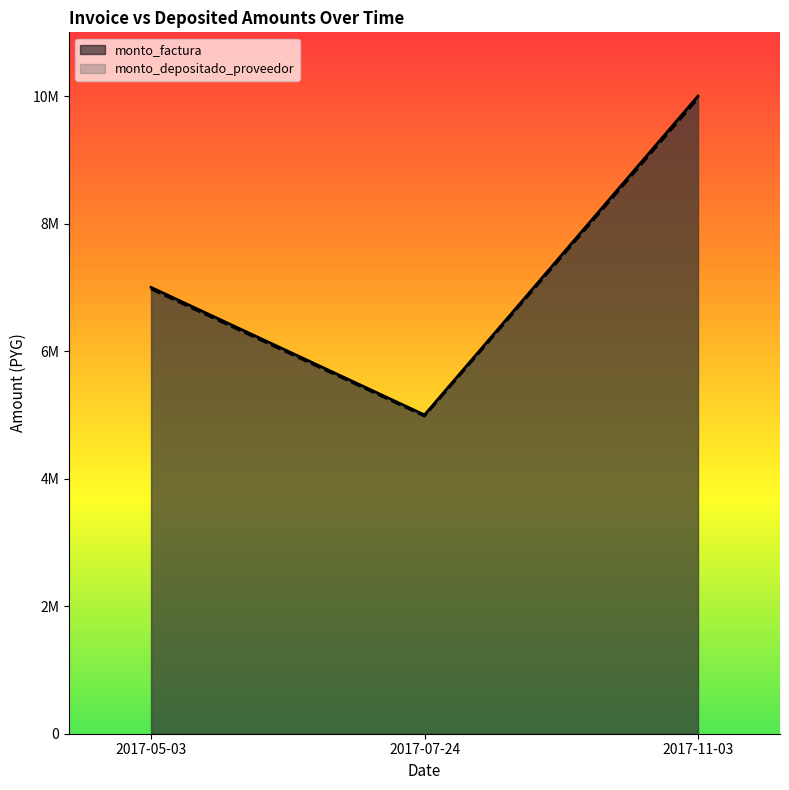

What is the difference between the monto_factura values at 2017-07-24 and 2017-11-03?

5000000